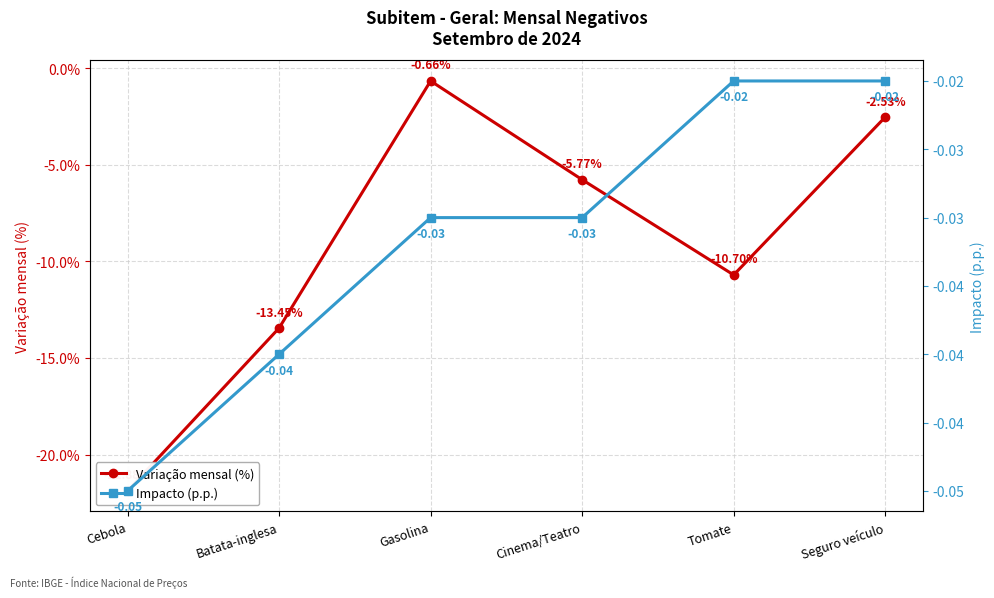

Rank the series by their average value, from highest to lowest.

Impacto (p.p.), Variação mensal (%)